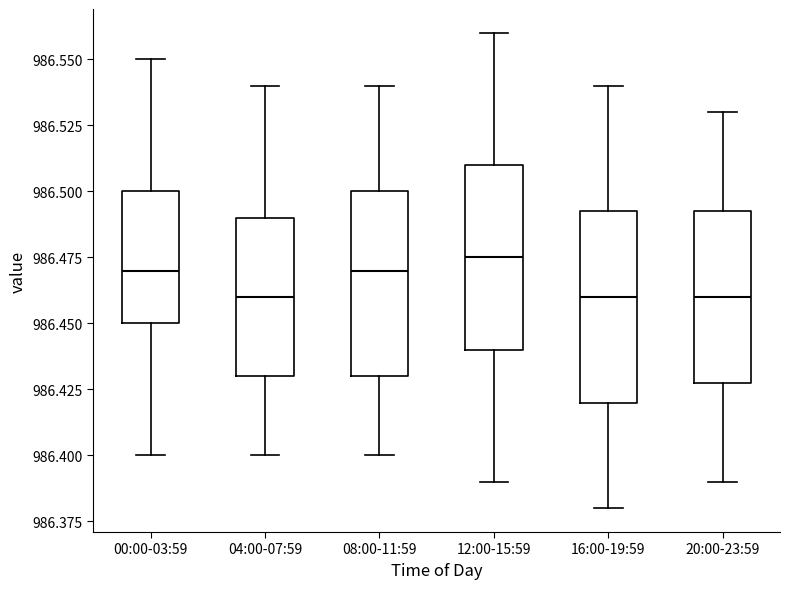

Reading left to right, transcribe this box plot: for each box, give where its median line is, the range the box spans, and where its two whiskers end, as read against the y-axis. The values are not printed on the chart, so give them approximately, as read against the axis.

00:00-03:59: median 986.470, box 986.450 to 986.500, whiskers 986.400 to 986.550
04:00-07:59: median 986.460, box 986.430 to 986.490, whiskers 986.400 to 986.540
08:00-11:59: median 986.470, box 986.430 to 986.500, whiskers 986.400 to 986.540
12:00-15:59: median 986.475, box 986.440 to 986.510, whiskers 986.390 to 986.560
16:00-19:59: median 986.460, box 986.420 to 986.495, whiskers 986.380 to 986.540
20:00-23:59: median 986.460, box 986.430 to 986.495, whiskers 986.390 to 986.530